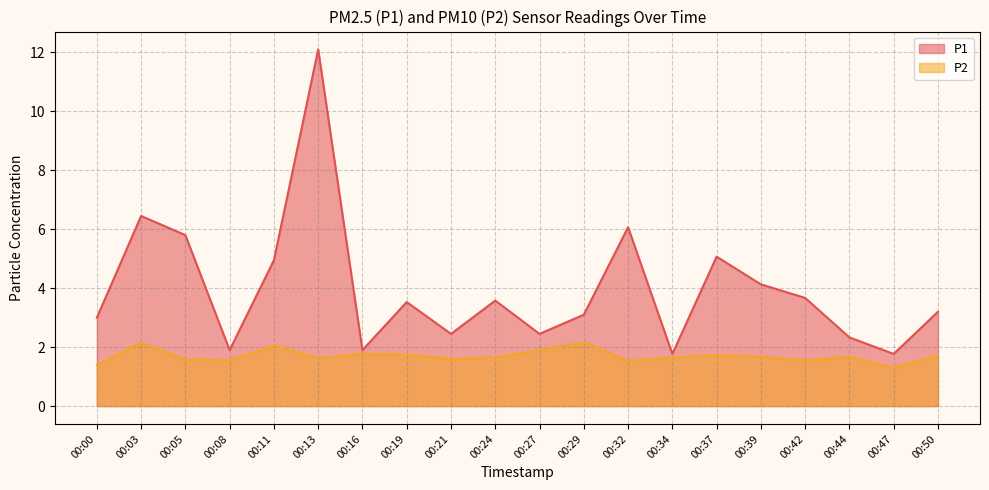

How many lines are shown in the chart?

2